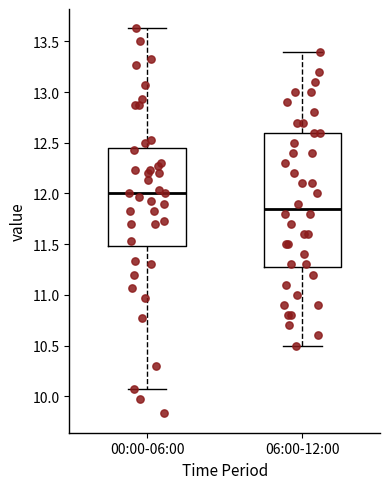

Which box is the tallest, from its lower edge to its upper edge?

06:00-12:00